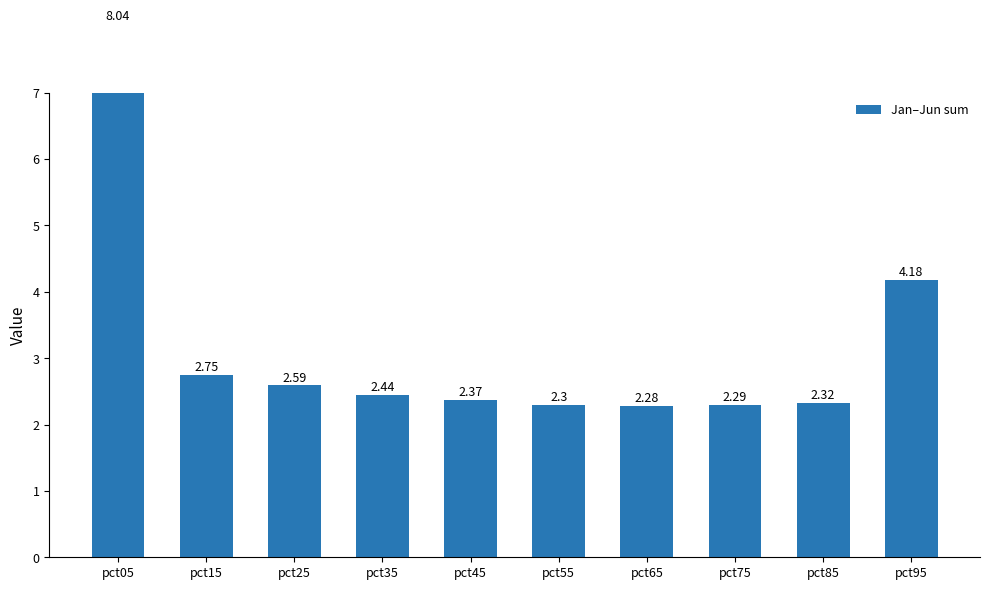

List the labels in order of value, largest first.

pct05, pct95, pct15, pct25, pct35, pct45, pct85, pct55, pct75, pct65